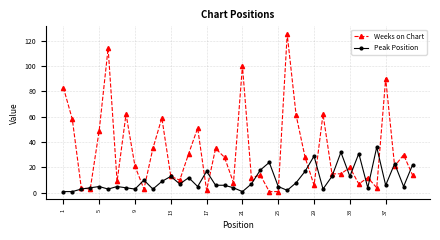

Rank the series by their average value, from highest to lowest.

Weeks on Chart, Peak Position